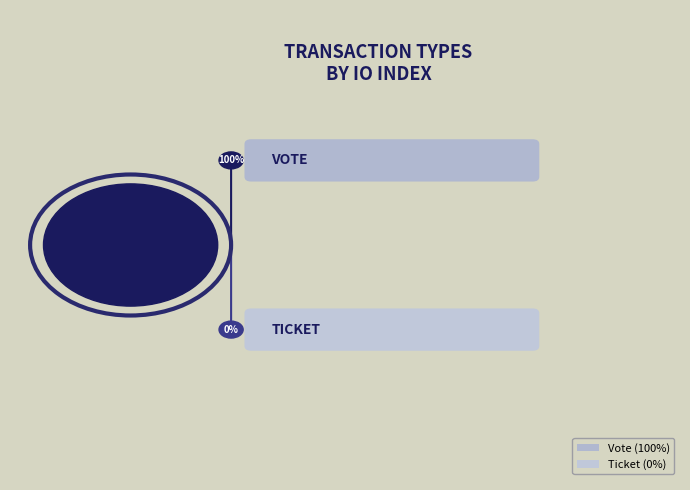

What is the smallest slice in the pie chart?

Ticket